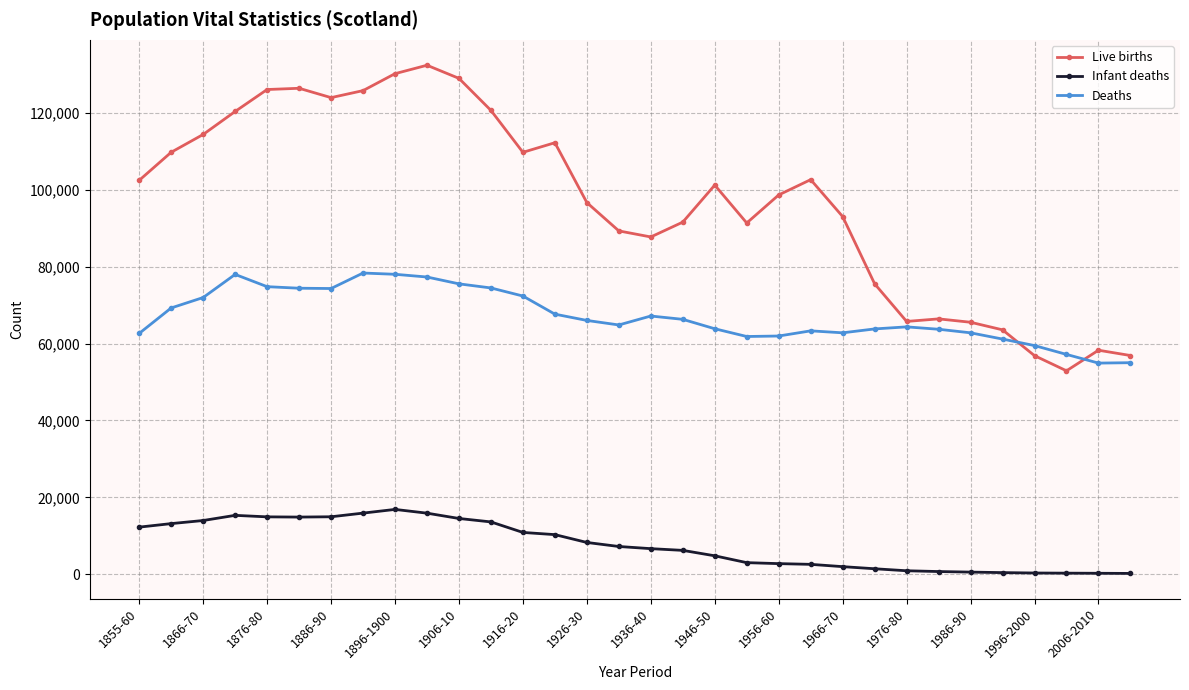

What are all the series names shown in the legend?

Live births, Infant deaths, Deaths